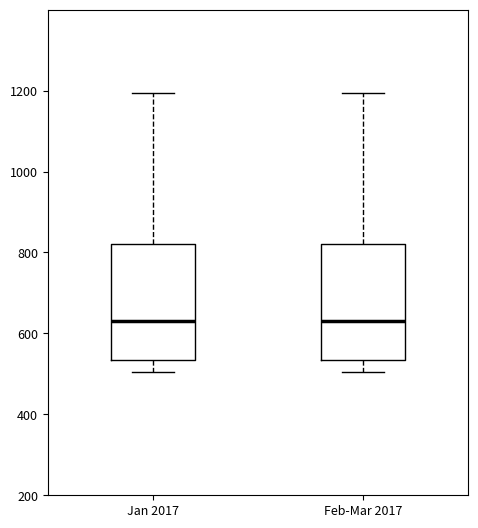

Reading left to right, transcribe this box plot: for each box, give where its median line is, the range the box spans, and where its two whiskers end, as read against the y-axis. The values are not printed on the chart, so give them approximately, as read against the axis.

Jan 2017: median 640, box 540 to 820, whiskers 500 to 1200
Feb-Mar 2017: median 640, box 540 to 820, whiskers 500 to 1200